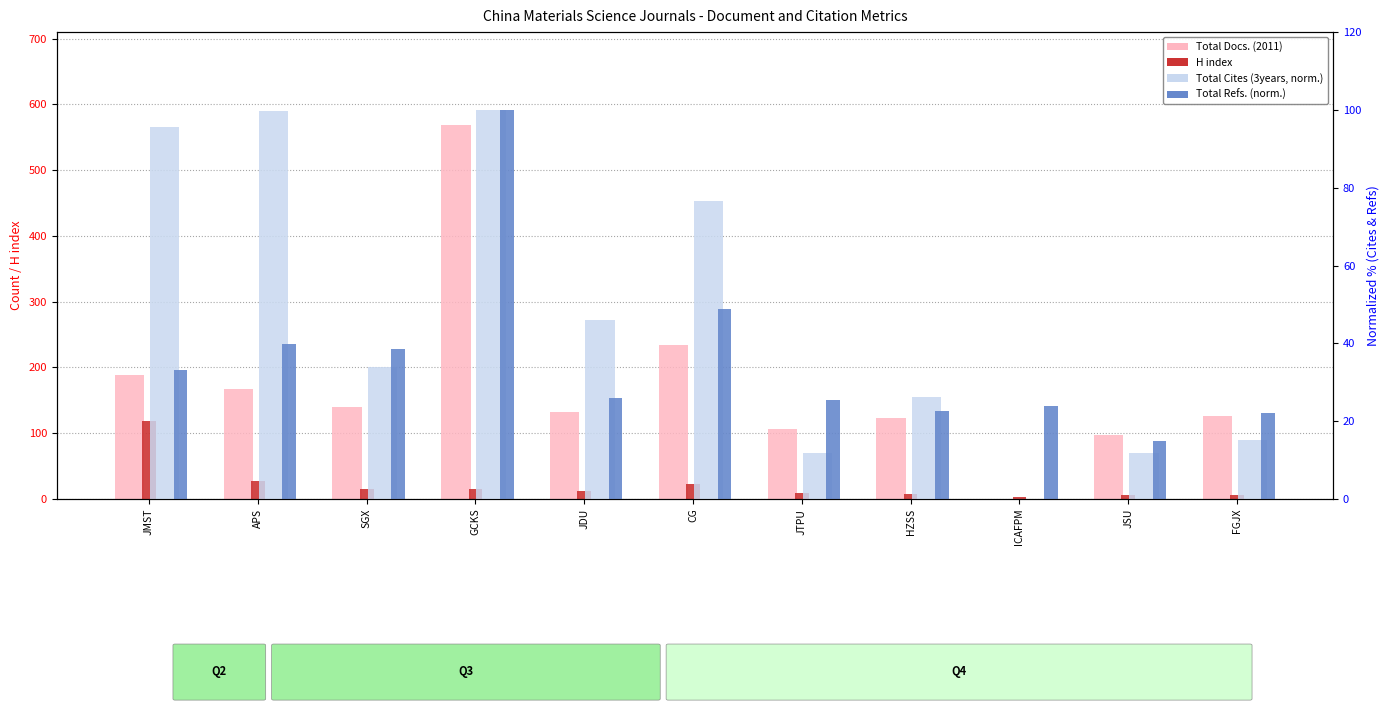

How many data points does each series have?

11